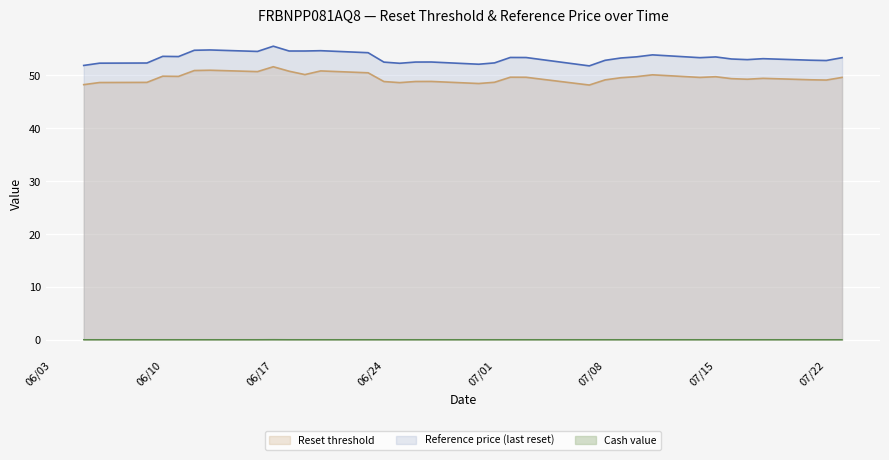

How many values in the Reset threshold series are below 49?

10